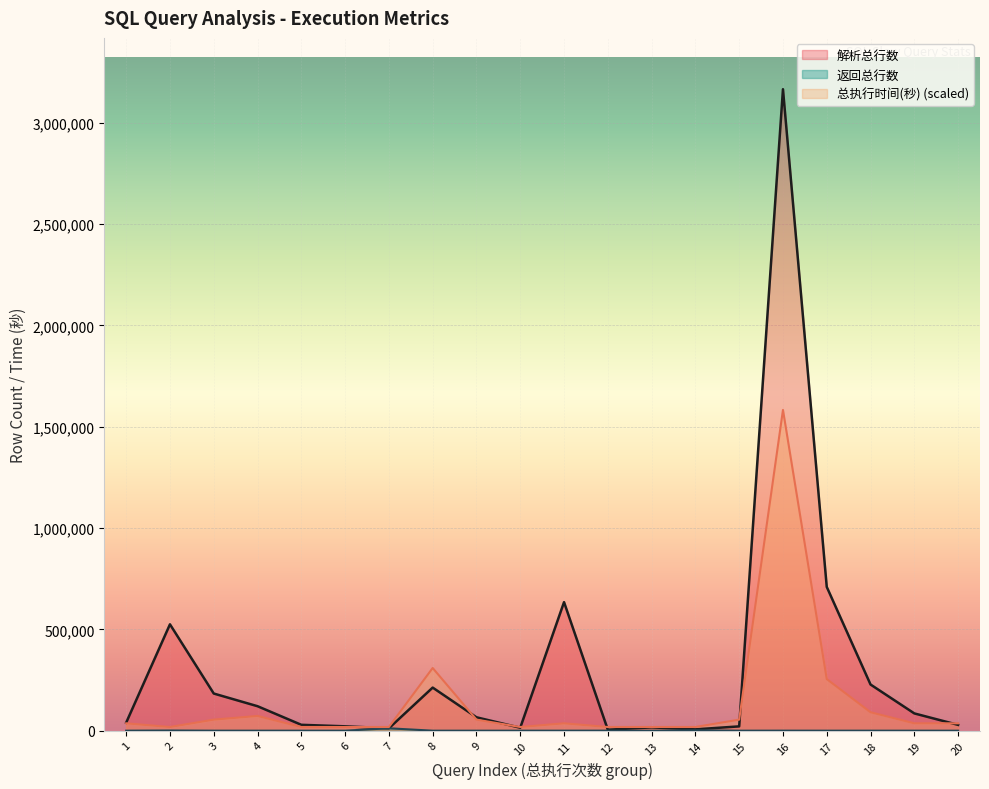

Which series ends up on top after the final intersection of 解析总行数 and 总执行时间(秒)?

总执行时间(秒)